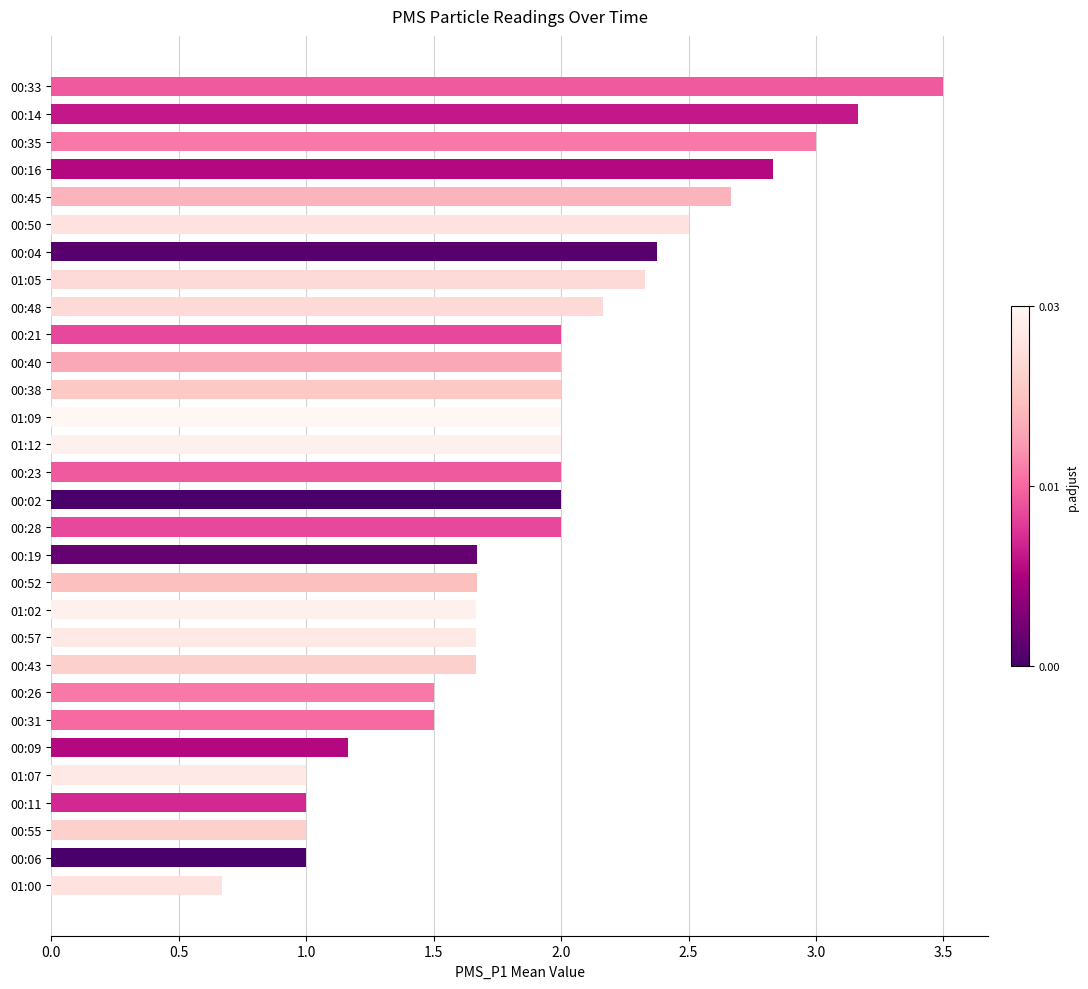

What is the value of the 11th bar from the top?

2.0